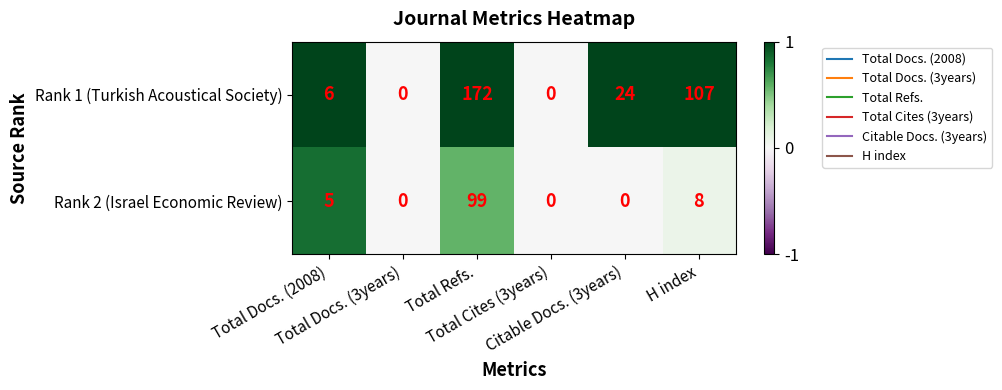

Rank the series by their average value, from highest to lowest.

Rank 1 (Turkish Acoustical Society), Rank 2 (Israel Economic Review)